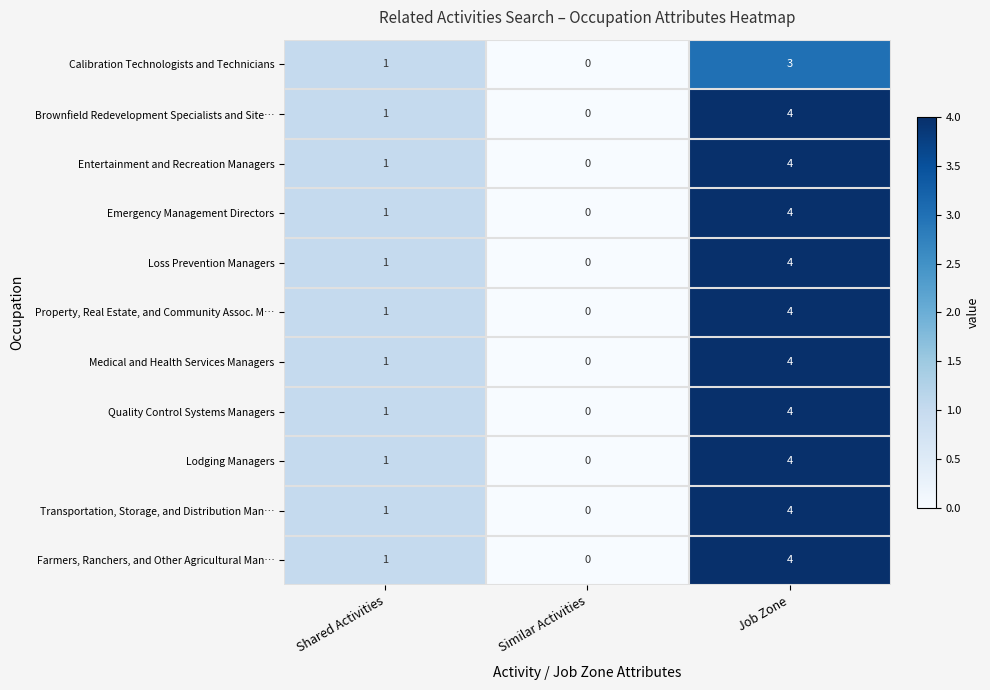

At how many categories does at least one series exceed 3?

1